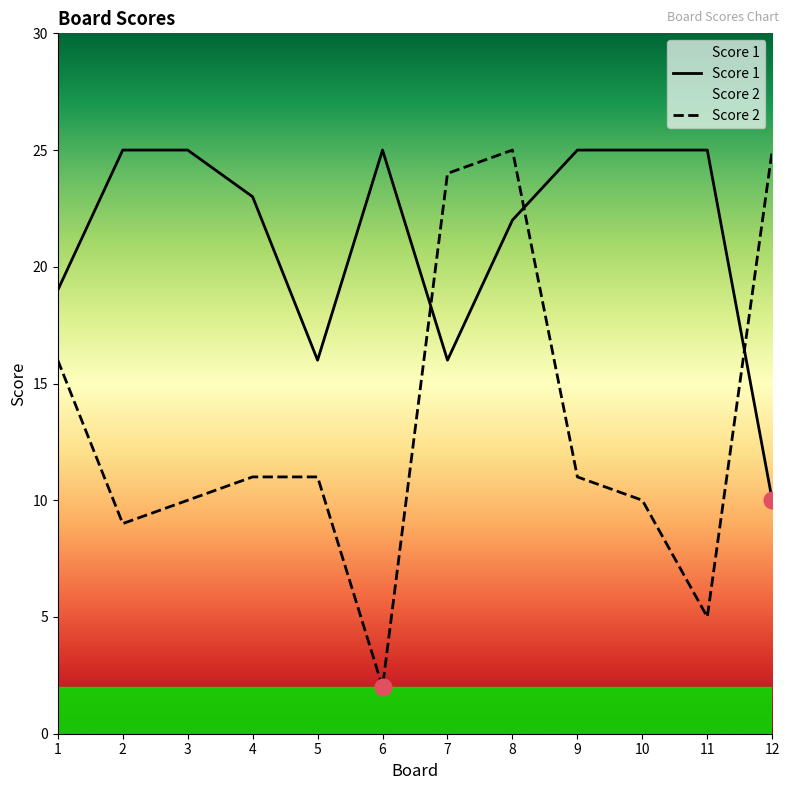

How many interior local peaks does the Score 1 series have?

1